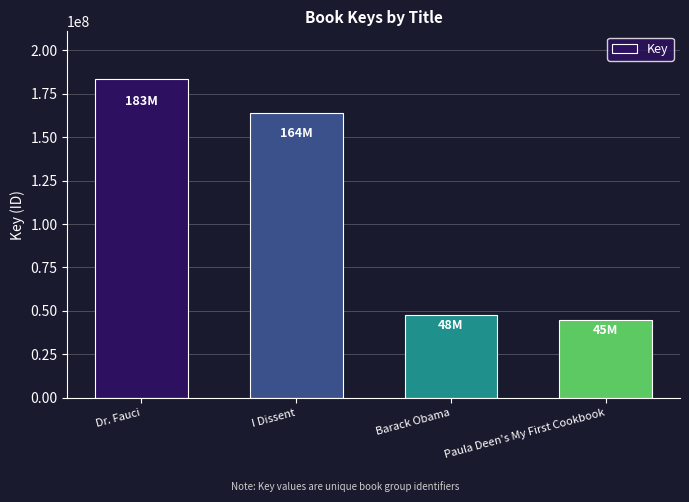

Are the bars horizontal?

No